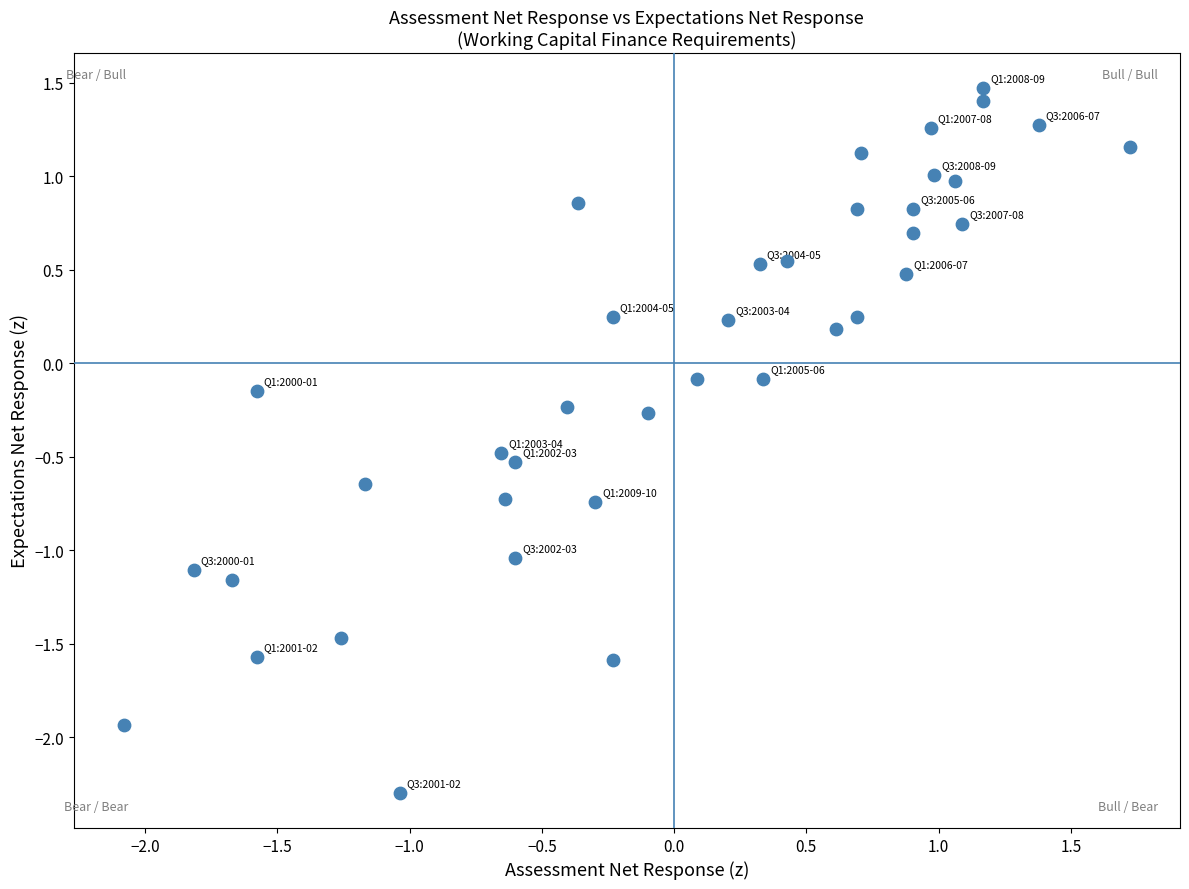

What is the range of Y values (max minus min)?

3.8